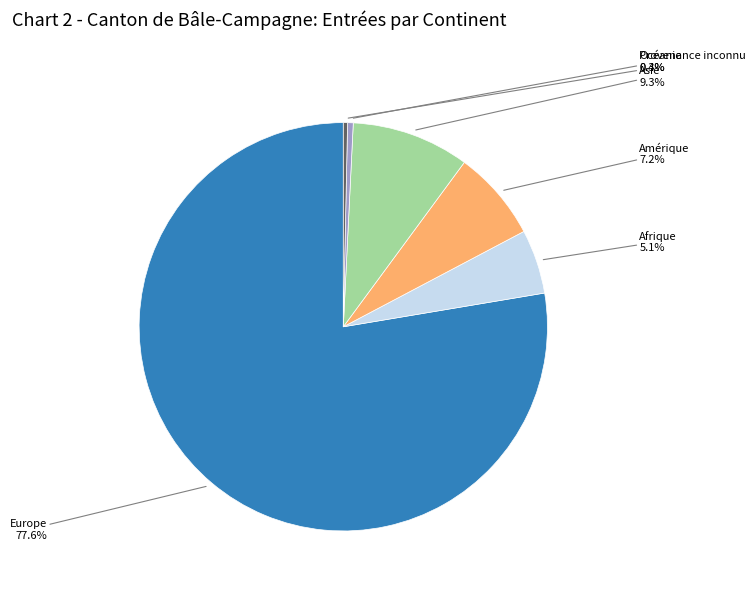

Is there a majority slice in this chart?

Yes